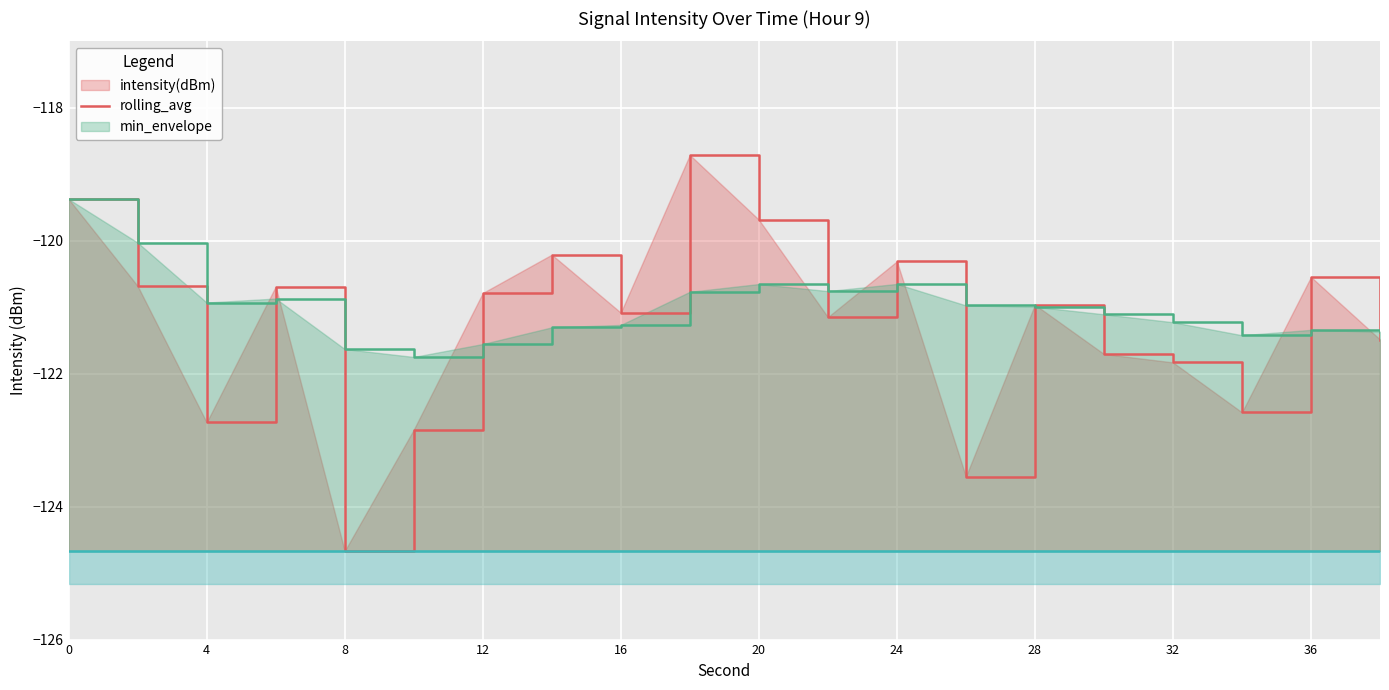

Reading left to right, extract all data points from this chart.

intensity(dBm) line: -119.4	-120.7	-122.7	-120.7	-124.7	-122.8	-120.8	-120.2	-121.1	-118.7	-119.7	-121.1	-120.3	-123.5	-121.0	-121.7	-121.8	-122.6	-120.5	-121.5
rolling_avg line: -119.4	-120.0	-120.9	-120.9	-121.6	-121.7	-121.6	-121.3	-121.3	-120.8	-120.7	-120.8	-120.6	-121.0	-121.0	-121.1	-121.2	-121.4	-121.3	-121.4
min_envelope line: -124.7	-124.7	-124.7	-124.7	-124.7	-124.7	-124.7	-124.7	-124.7	-124.7	-124.7	-124.7	-124.7	-124.7	-124.7	-124.7	-124.7	-124.7	-124.7	-124.7